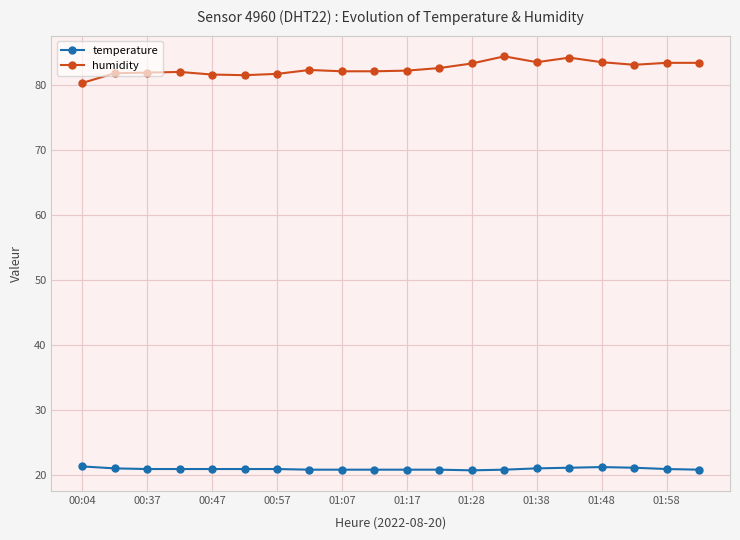

Which series has the largest range (max minus min)?

humidity